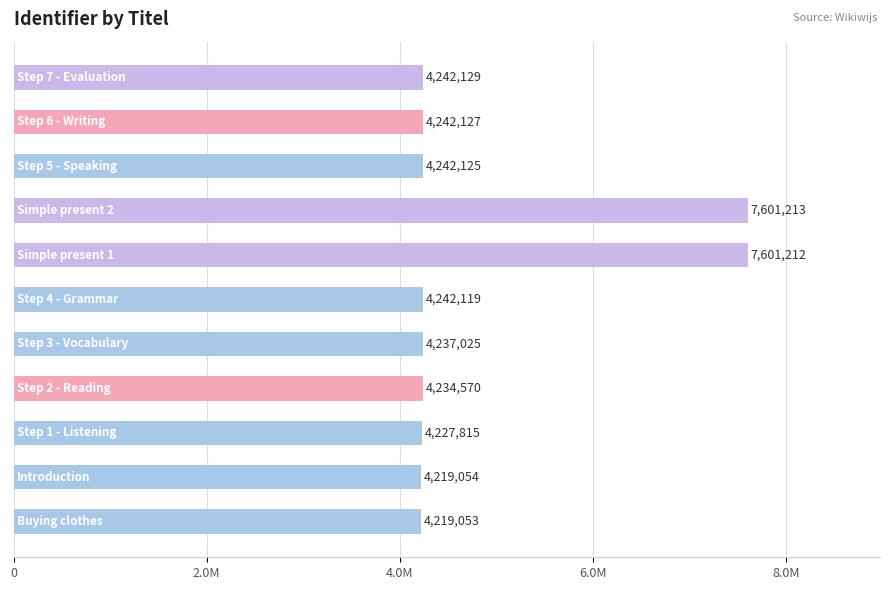

Does the chart contain any negative values?

No